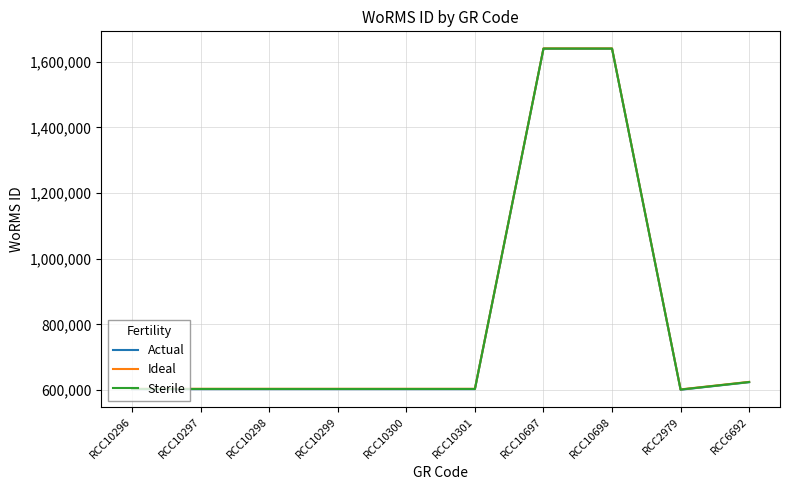

The value of Actual at RCC6692 is 912242. True or false?

False